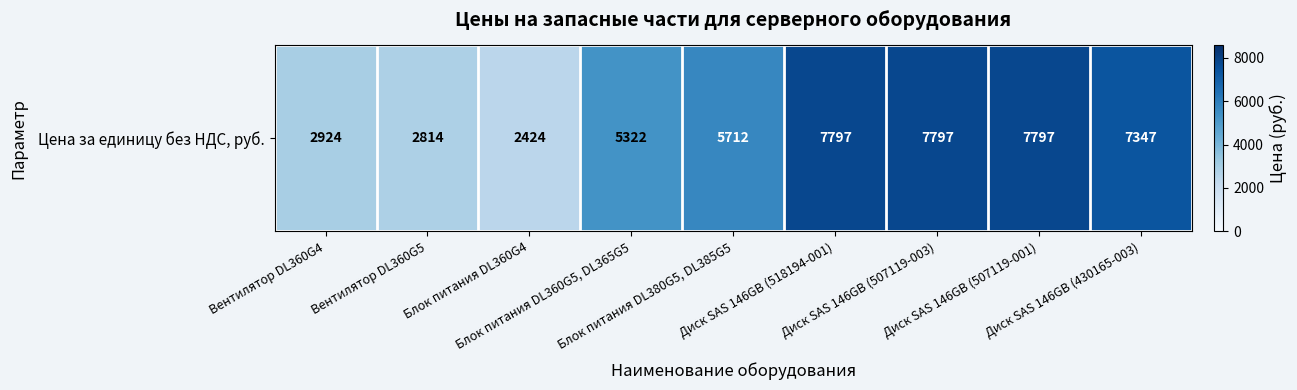

Reading left to right, transcribe all the data shown in this chart.

Вентилятор DL360G4=2924	Вентилятор DL360G5=2814	Блок питания DL360G4=2424	Блок питания DL360G5, DL365G5=5322	Блок питания DL380G5, DL385G5=5712	Диск SAS 146GB (518194-001)=7797	Диск SAS 146GB (507119-003)=7797	Диск SAS 146GB (507119-001)=7797	Диск SAS 146GB (430165-003)=7347